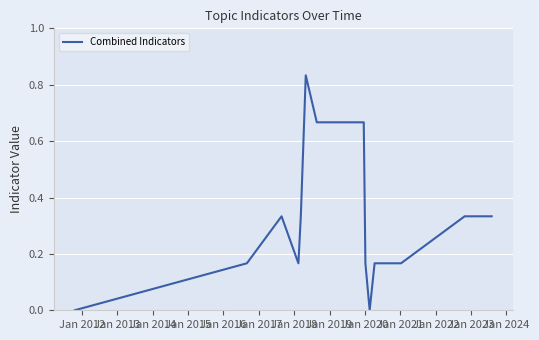

How many lines are shown in the chart?

1